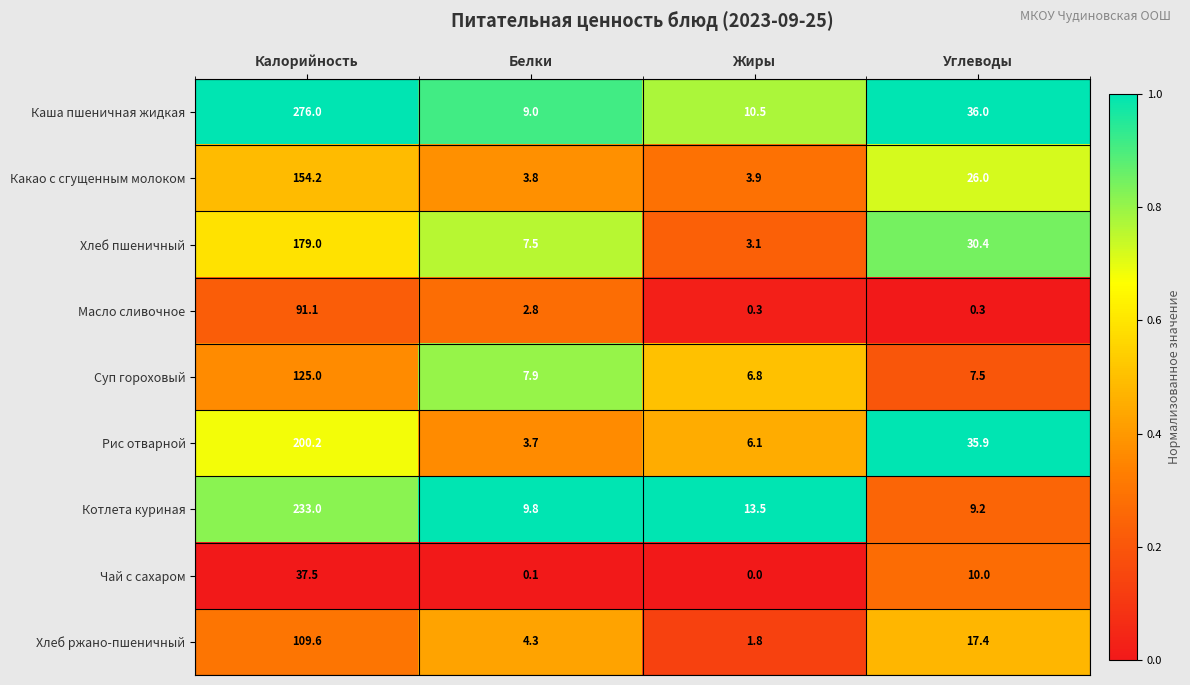

Count the number of data series in this chart.

9